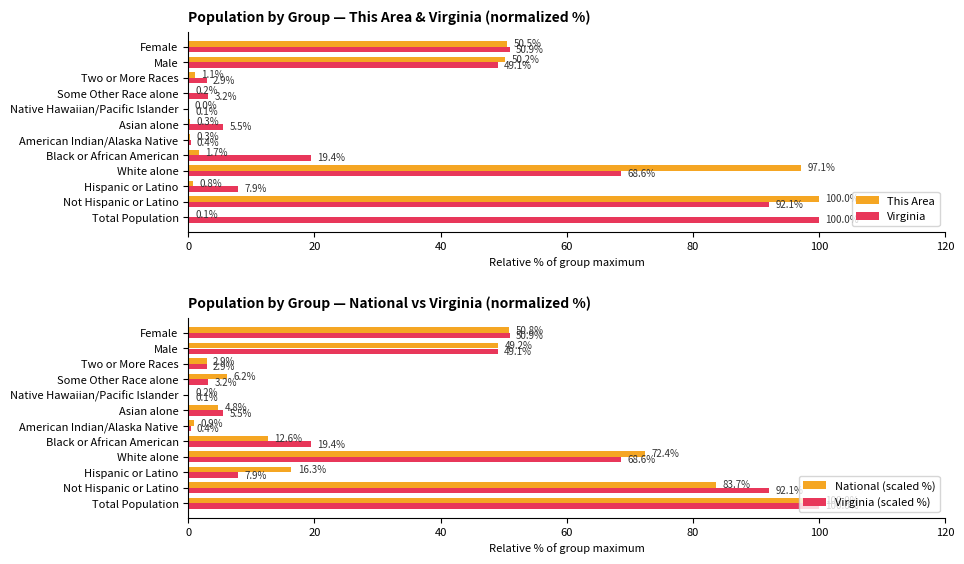

The value of Virginia at Male is 49.1. True or false?

True